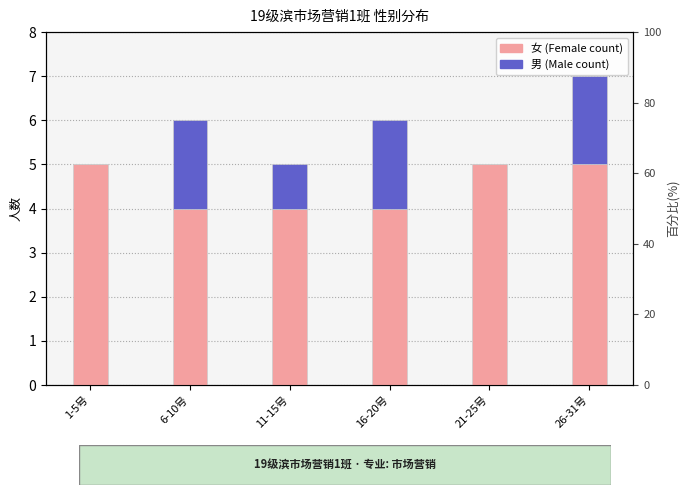

What is the average value of the 女 (Female) series?

4